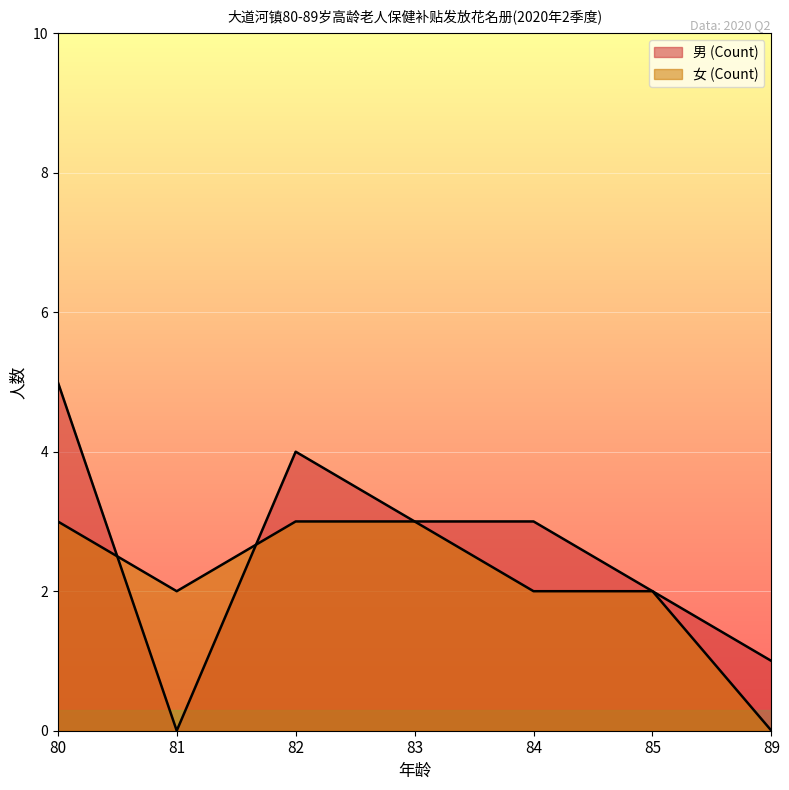

Which series has the largest range (max minus min)?

男 (Count)